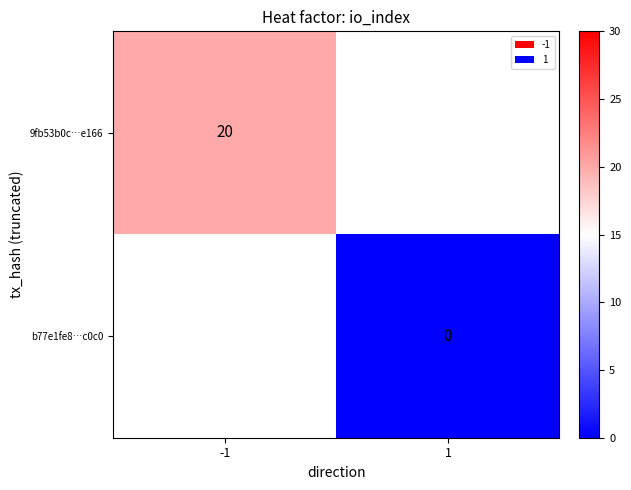

How many series are shown in this chart?

2